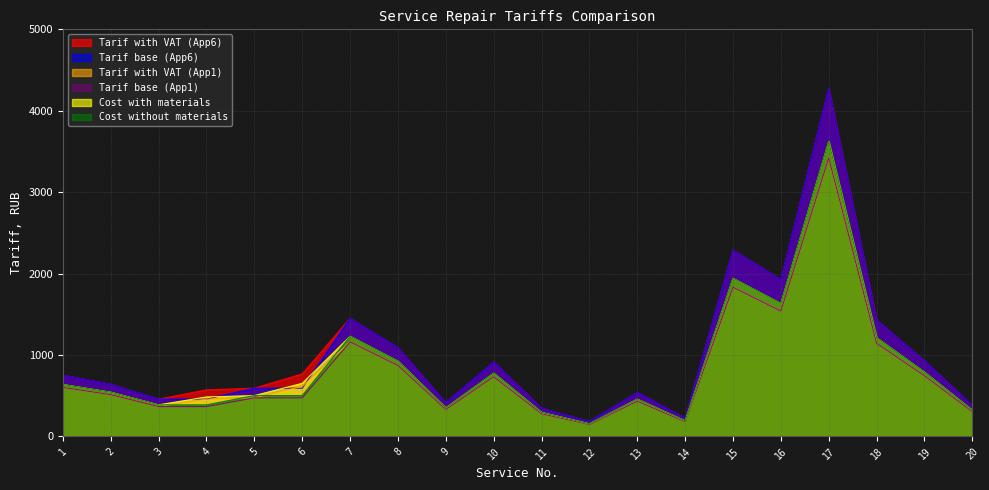

At how many categories does at least one series exceed 502?

14